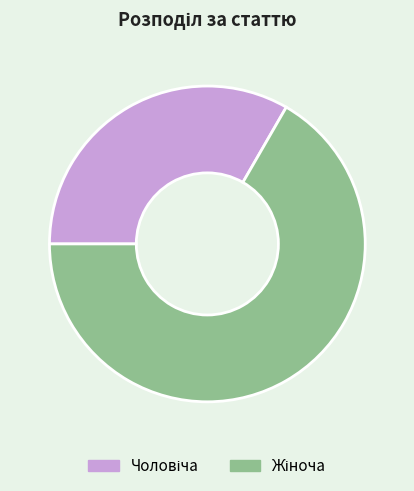

Is there a majority slice in this chart?

Yes